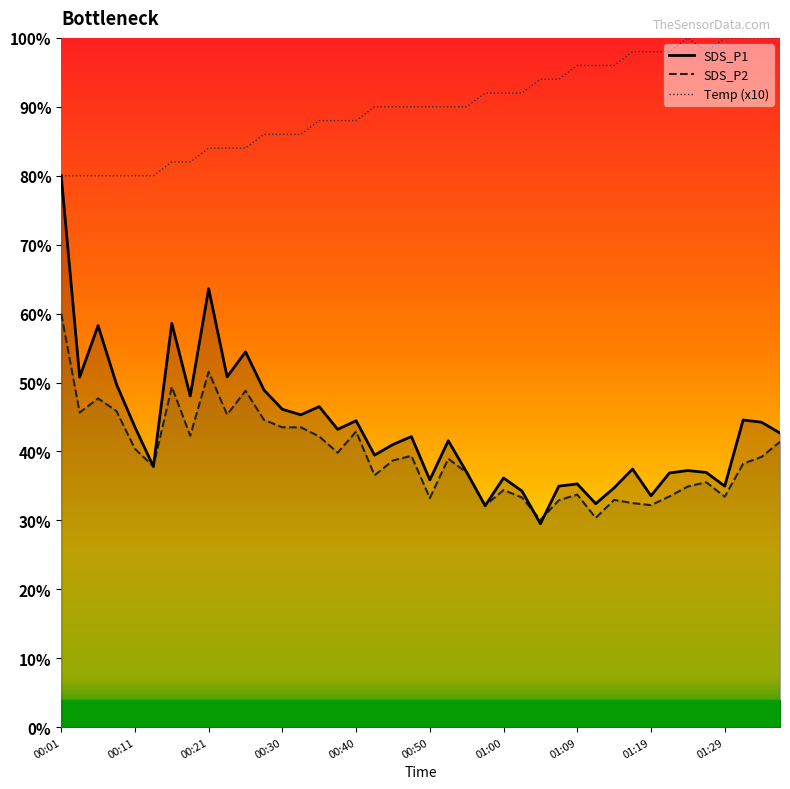

Count the number of categories in the chart.

40